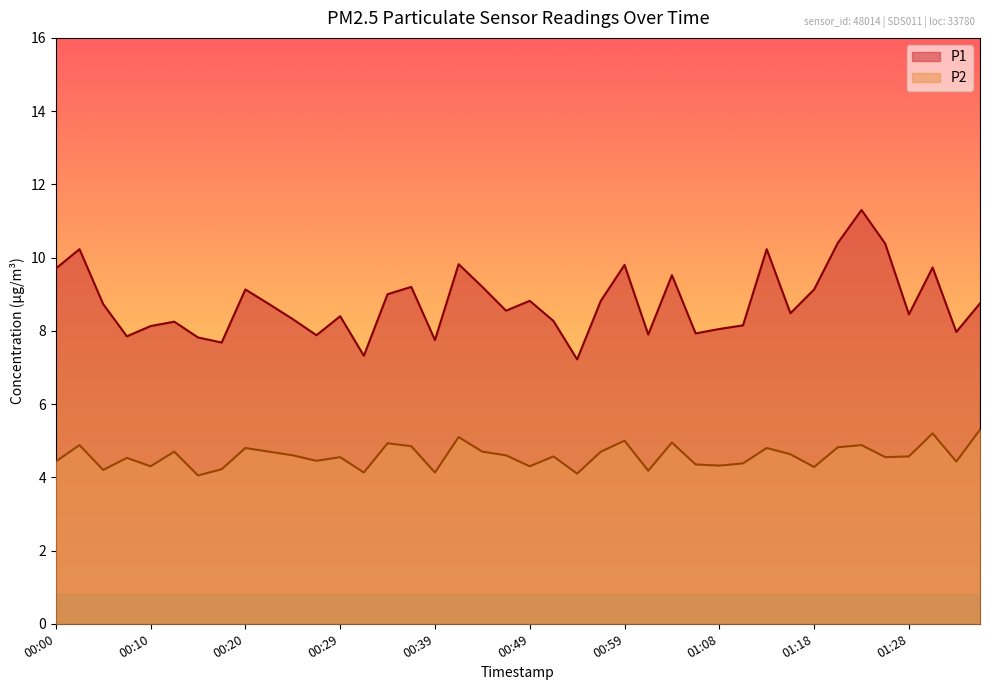

What is the maximum value for P1?

11.3